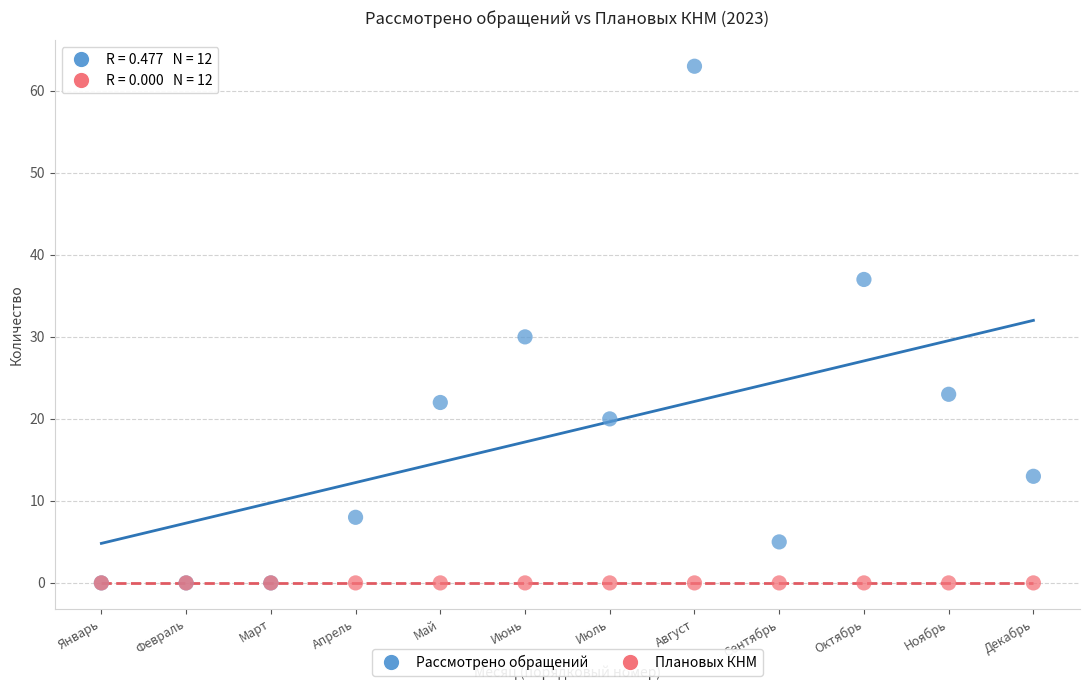

What are all the series names shown in the legend?

Рассмотрено обращений, Плановых КНМ